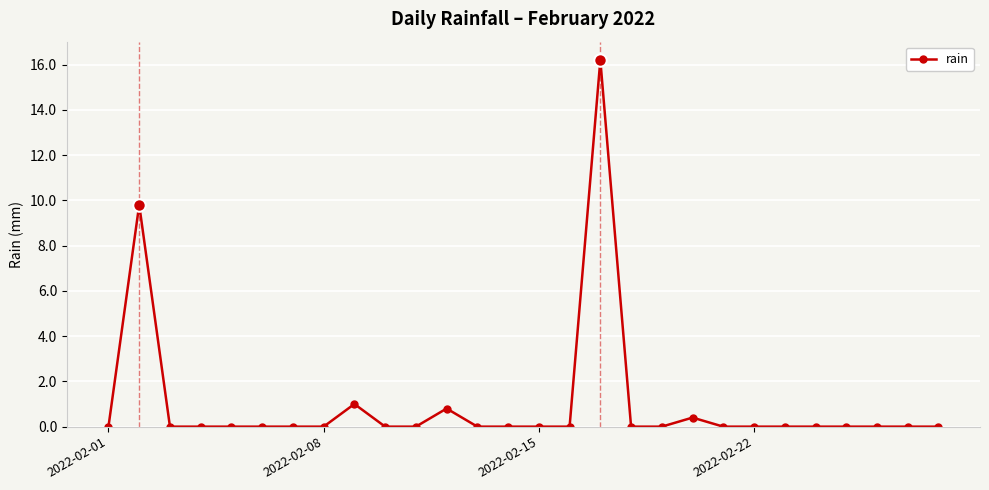

What is the average value?

1.0